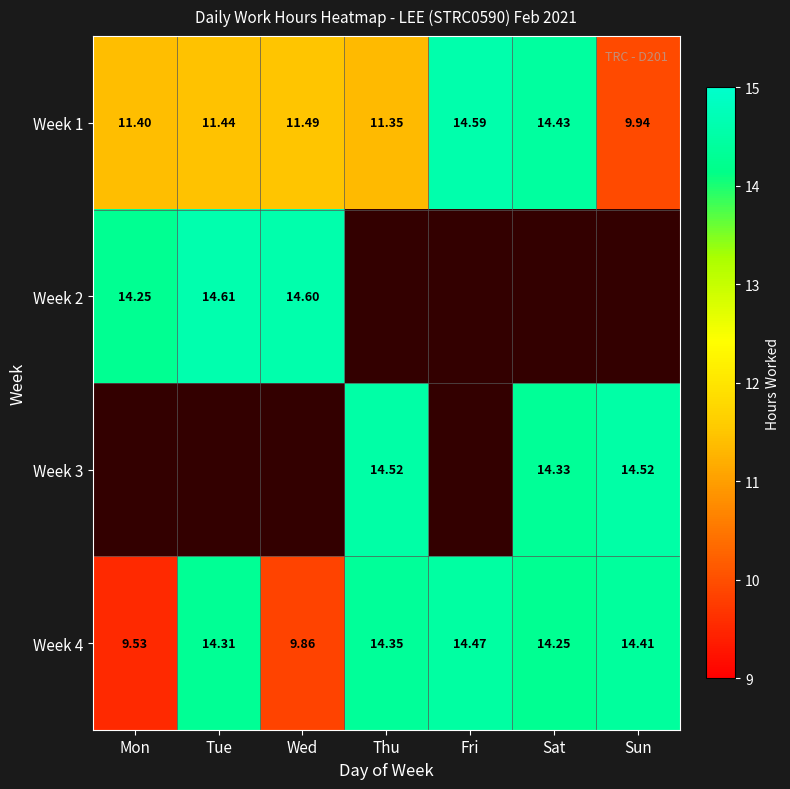

What is the sum of the Week 4 values at Sun and Wed?

24.3